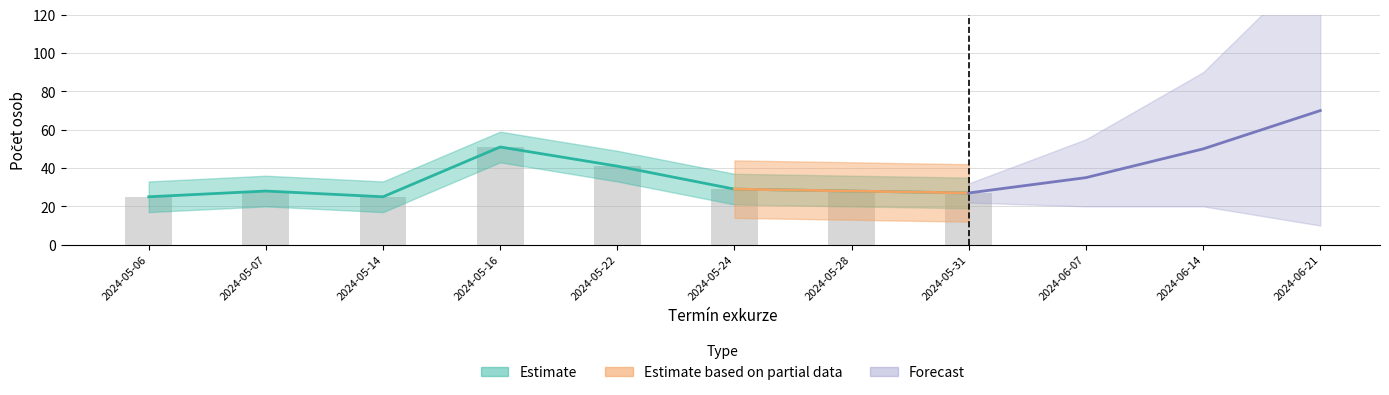

What is the total value across all series at 2024-05-06?

25